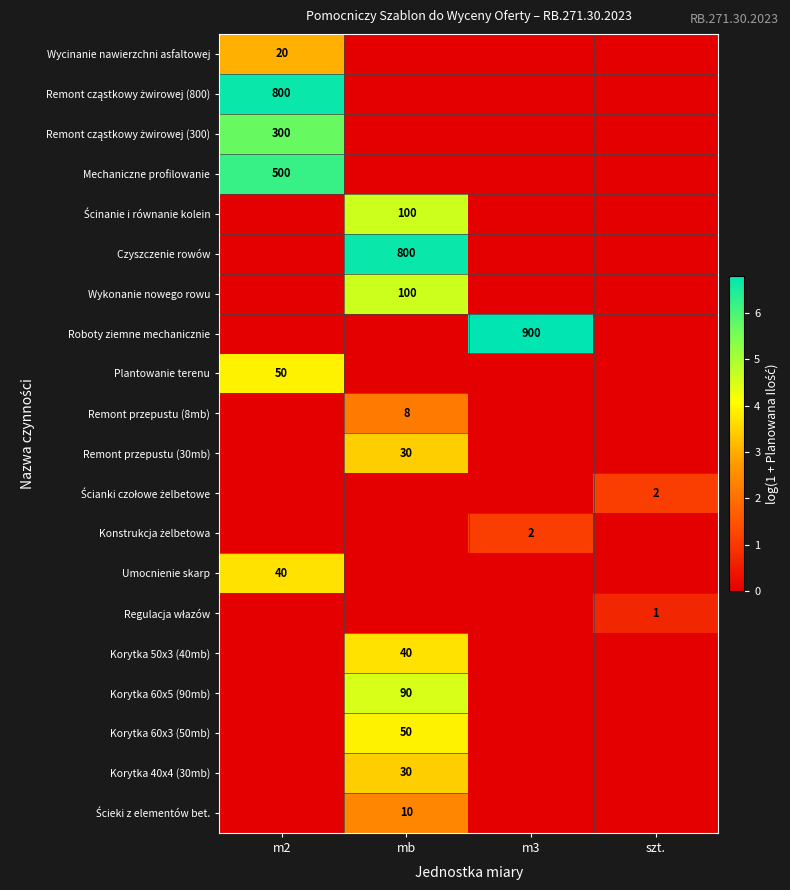

Which series has the largest range (max minus min)?

Roboty ziemne mechanicznie